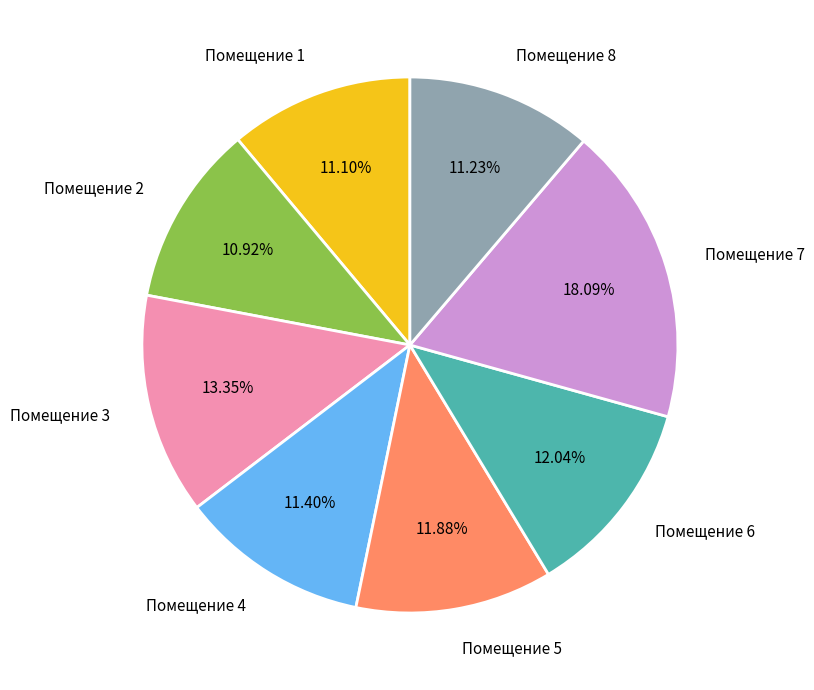

Is there any slice that represents more than half of the pie?

No